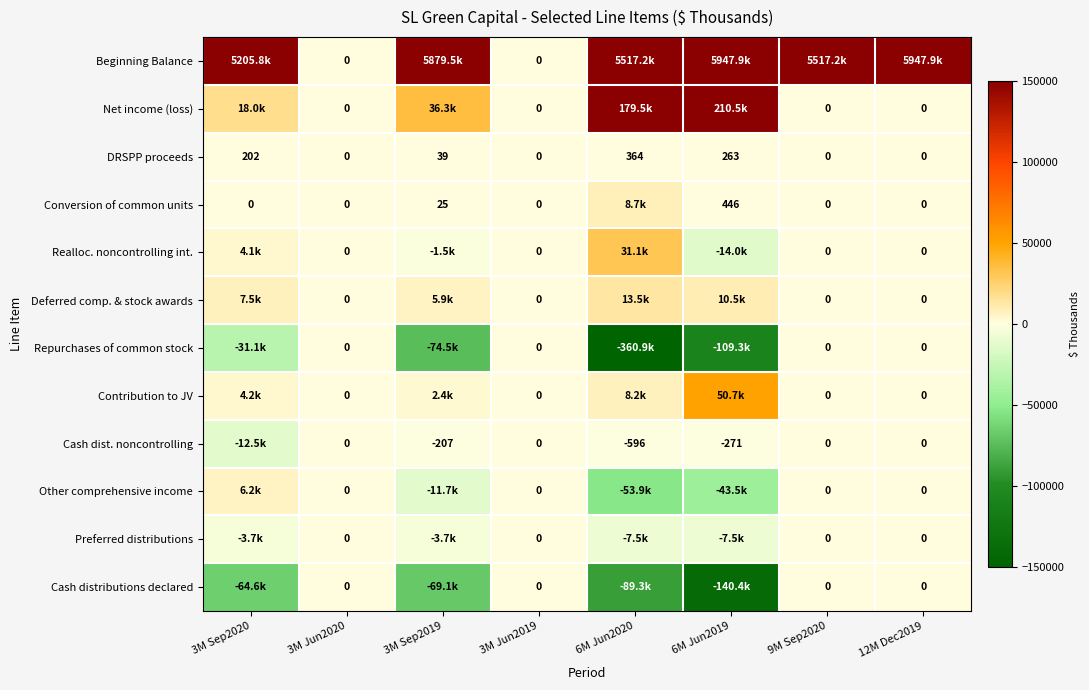

The value of Cash dist. noncontrolling at 3M Sep2019 is -207. True or false?

True